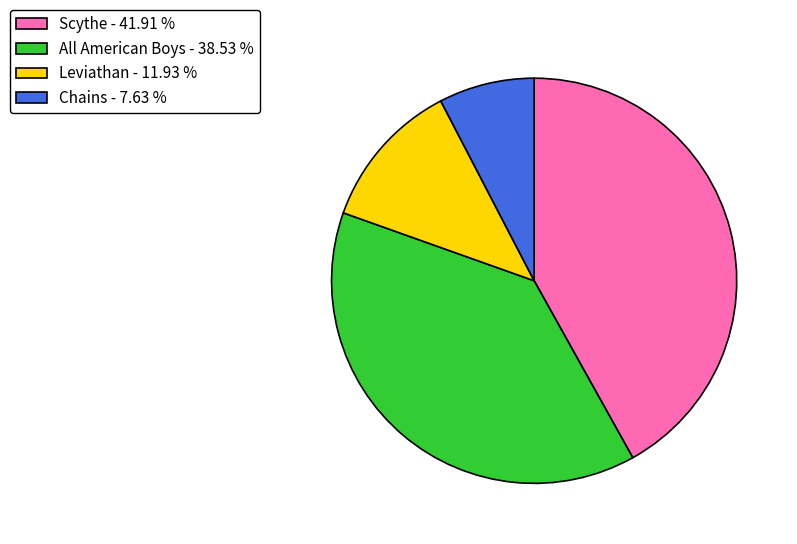

Do Chains - 7.63 % and Scythe - 41.91 % together represent more than half of the pie?

No